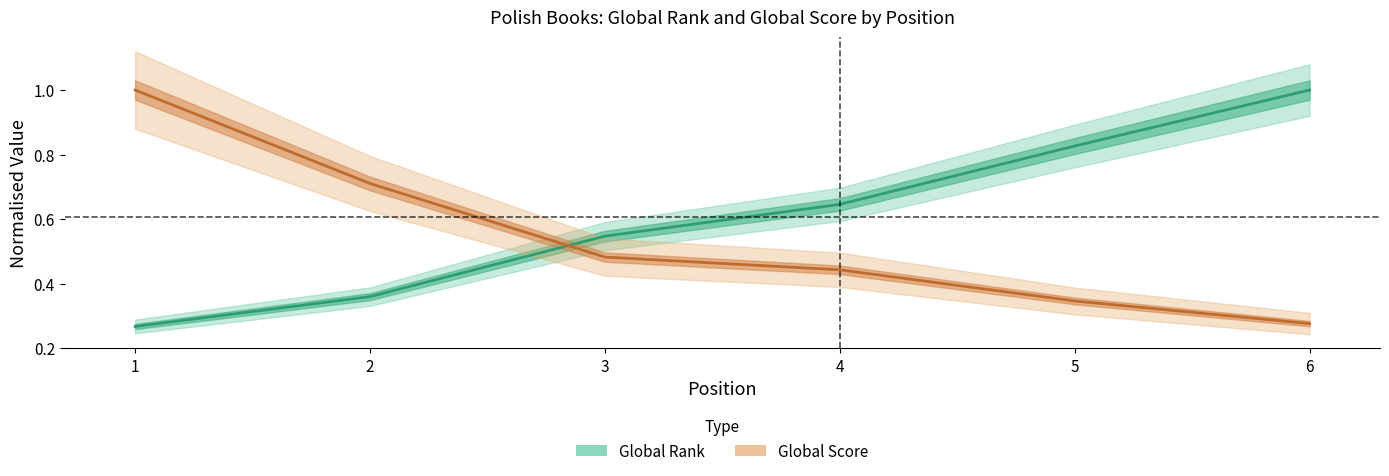

What is the sum of all Global Score values?

3.3